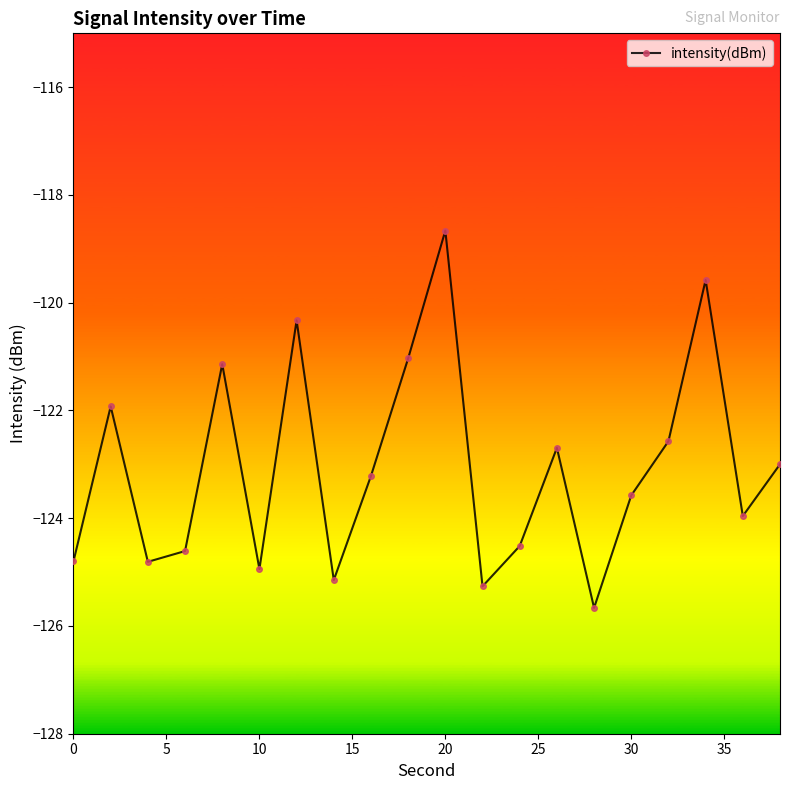

What is the minimum value shown in the chart?

-125.7